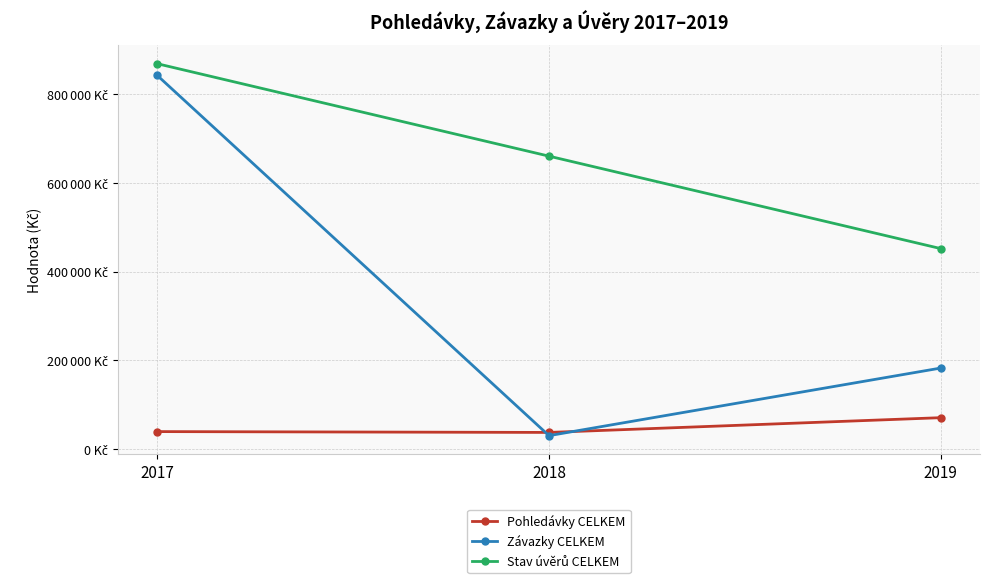

Is this an area chart (filled region under the line)?

No